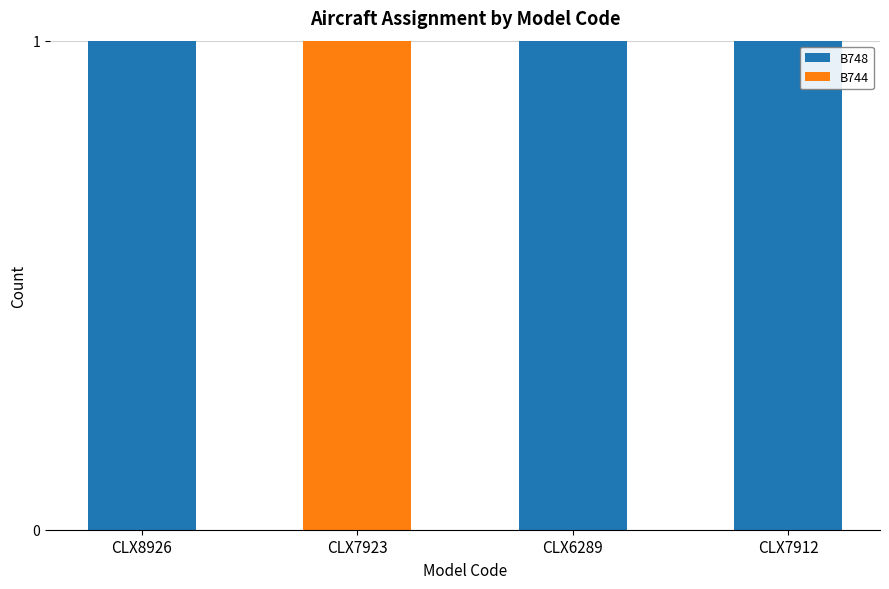

How many series are shown in this chart?

2